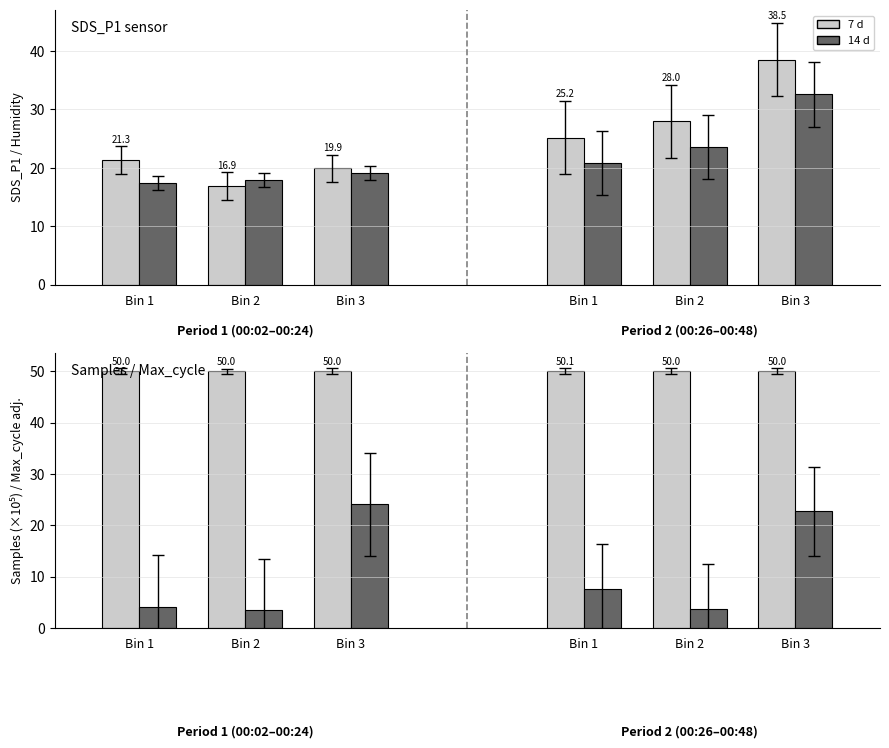

How many data points in 7 d are above 50?

2